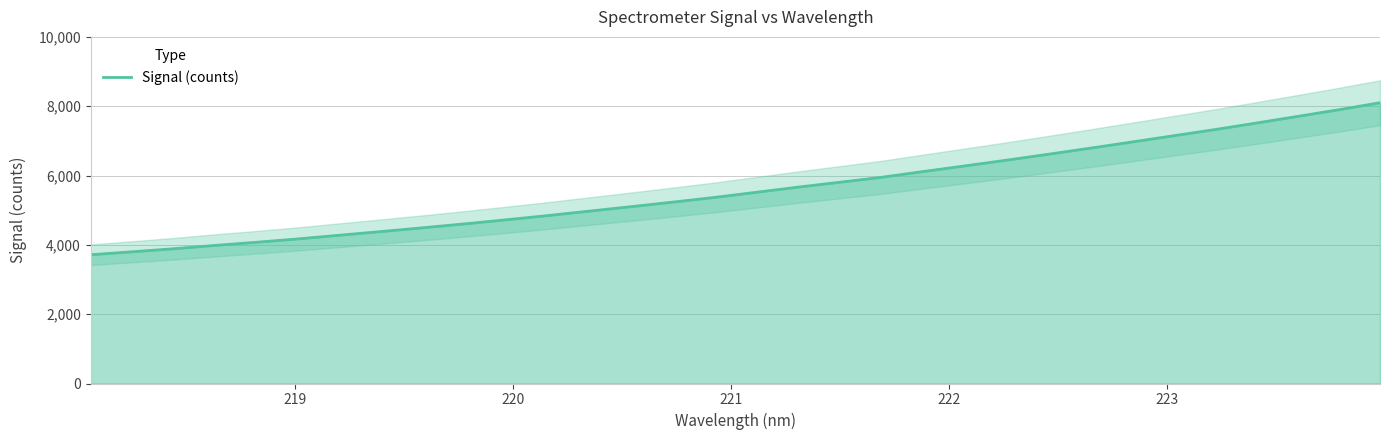

What is the minimum value for Signal (counts)?

3715.4